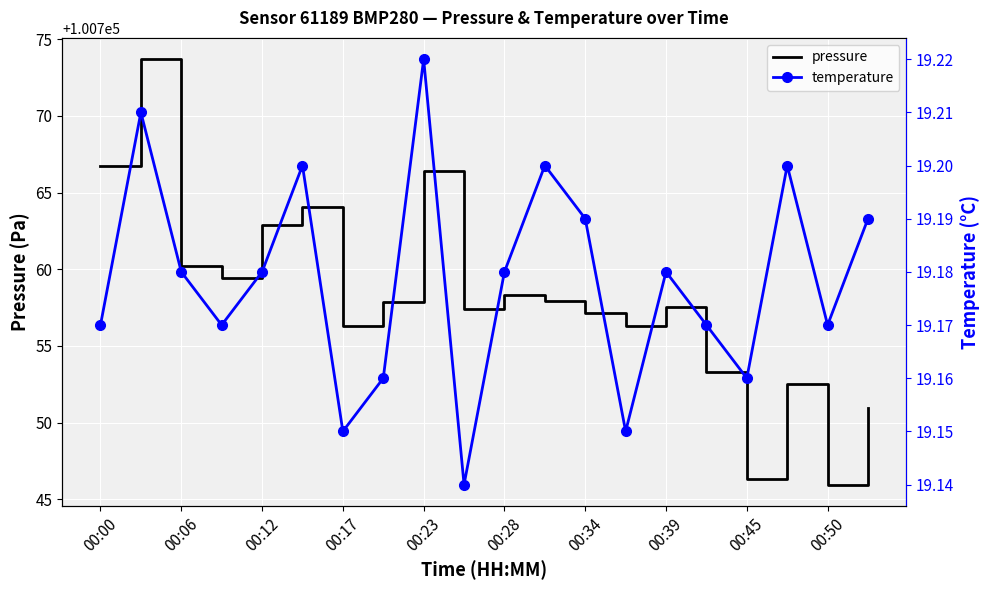

The pressure series shows 56751.4 at 00:50. True or false?

False